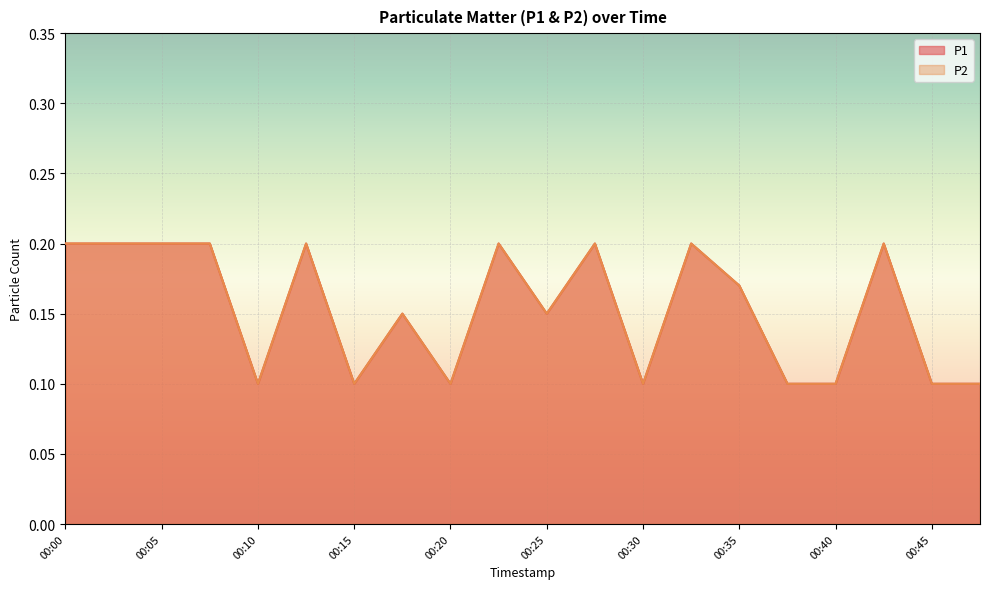

Does the chart display data point markers on the line(s)?

No